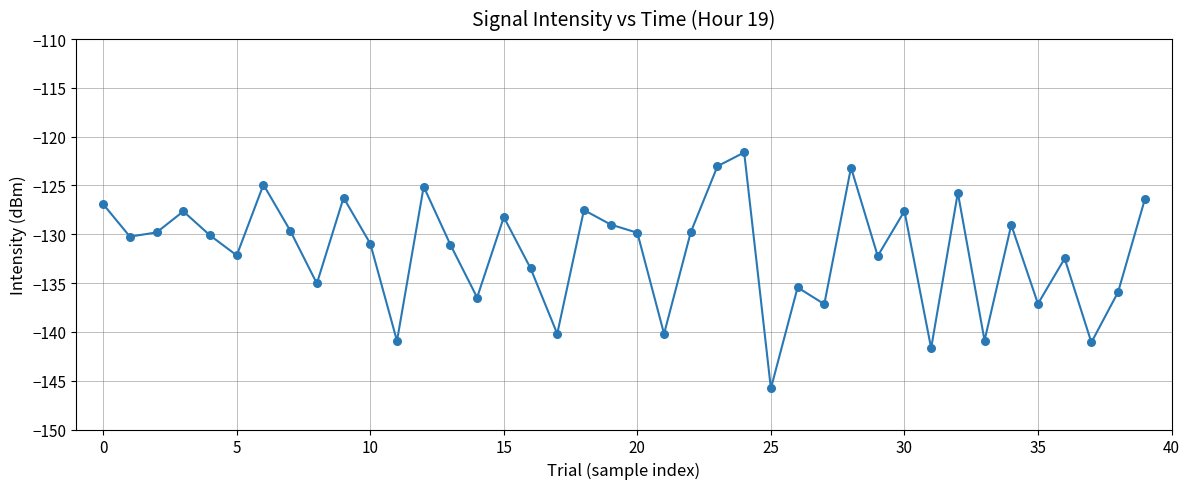

What is the difference between the maximum and minimum values?

24.2